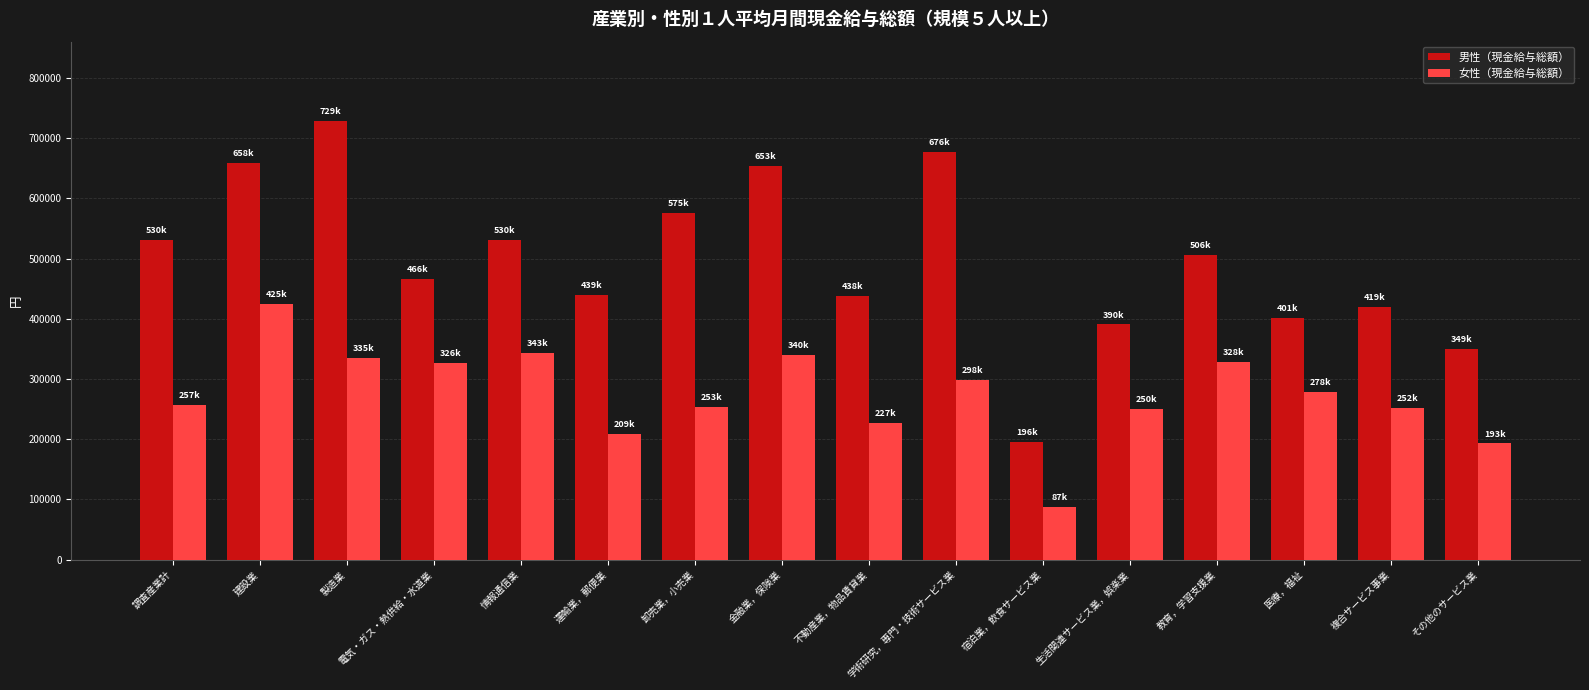

Where is 男性（現金給与総額） nearest to the value 462713?

電気・ガス・熱供給・水道業